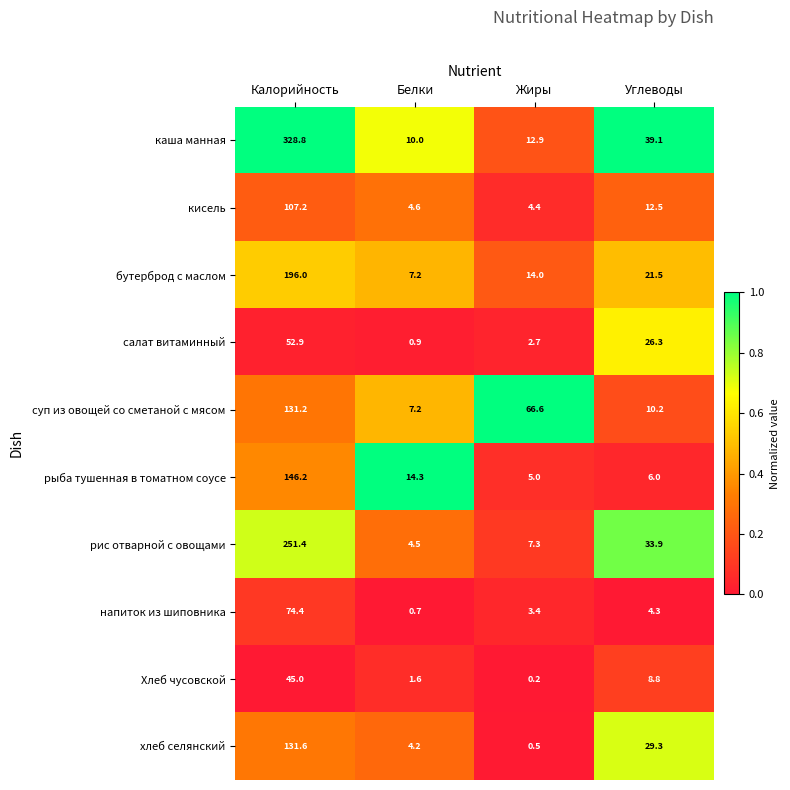

At which category does the chart reach its minimum across all series?

Жиры